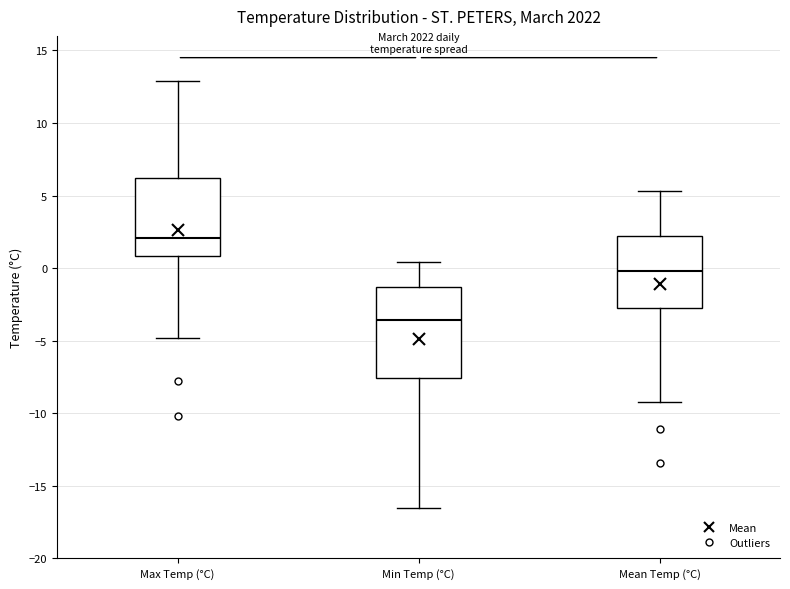

Reading left to right, read every box against the y-axis: the position of its median line, the range the box covers, and the ends of its whiskers. The values are not printed on the chart, so give them approximately, as read against the axis.

Max Temp (°C): median 2.0, box 1.0 to 6.0, whiskers -5.0 to 13.0
Min Temp (°C): median -3.5, box -7.5 to -1.5, whiskers -16.5 to 0.5
Mean Temp (°C): median 0.0, box -3.0 to 2.0, whiskers -9.0 to 5.5